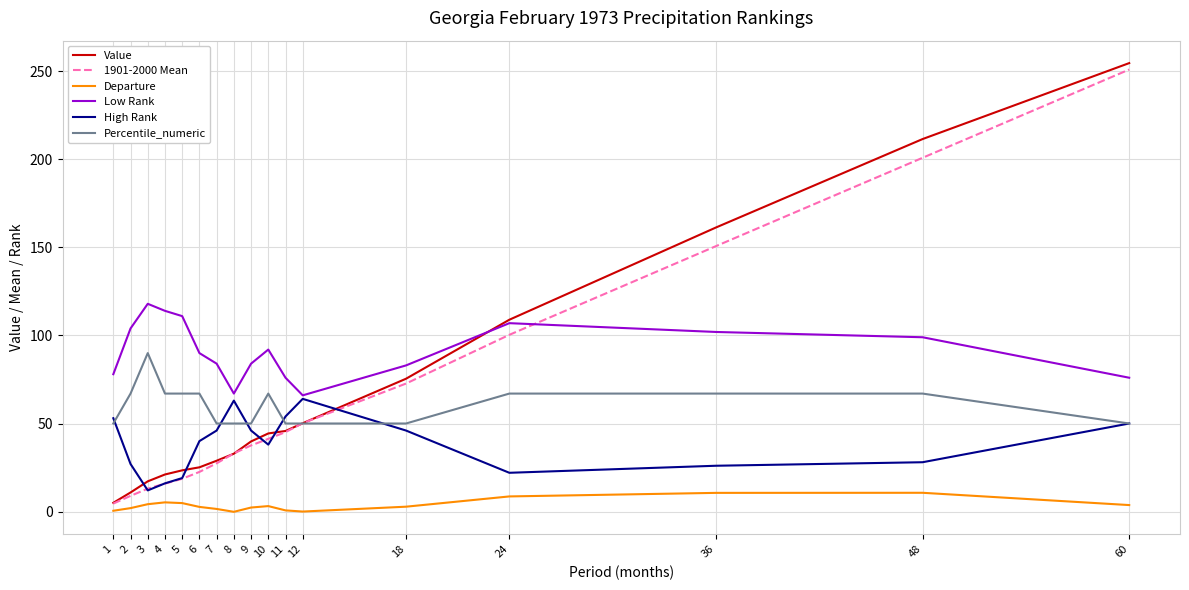

Which series changed the most between 3 and 18?

1901-2000 Mean